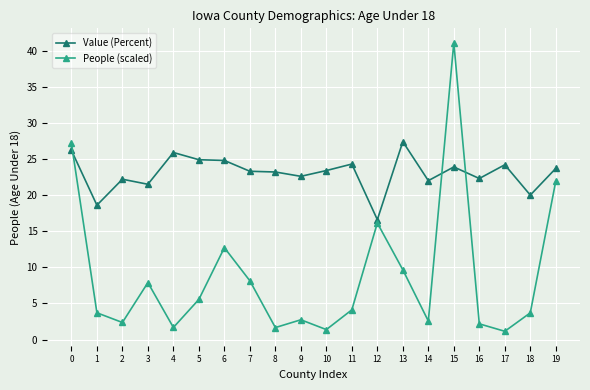

What is the highest value of the Value (Percent) series?

27.4